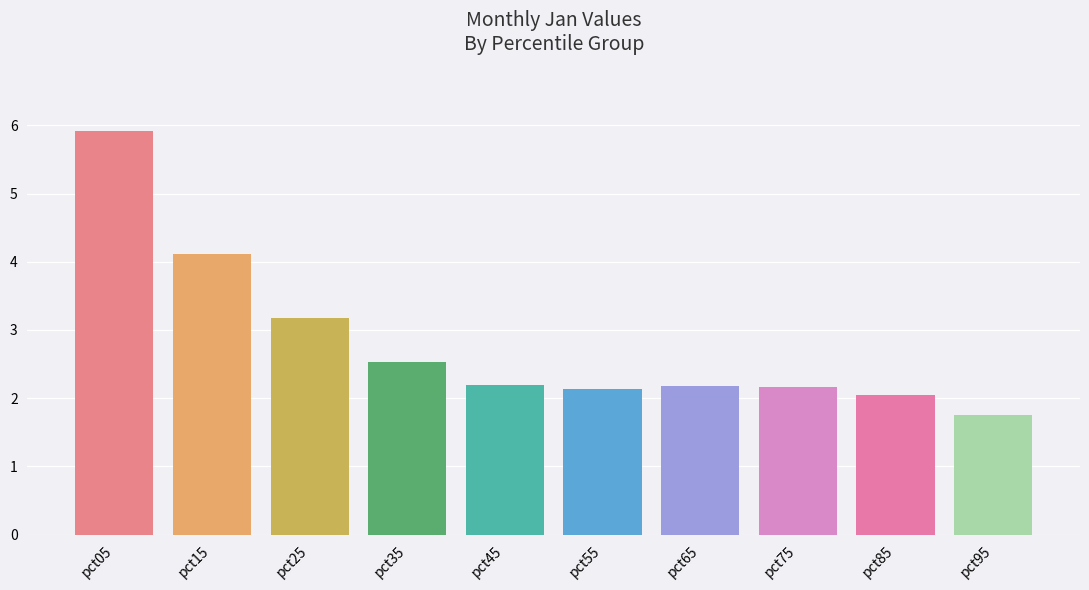

Count the number of categories in the chart.

10